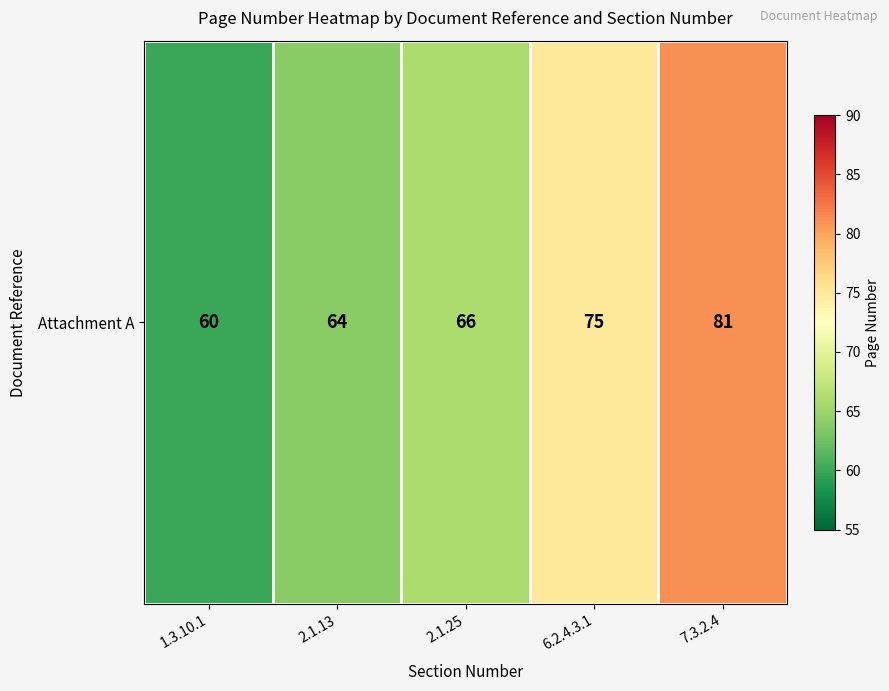

Reading left to right, extract all data points from this chart.

1.3.10.1=60	2.1.13=64	2.1.25=66	6.2.4.3.1=75	7.3.2.4=81